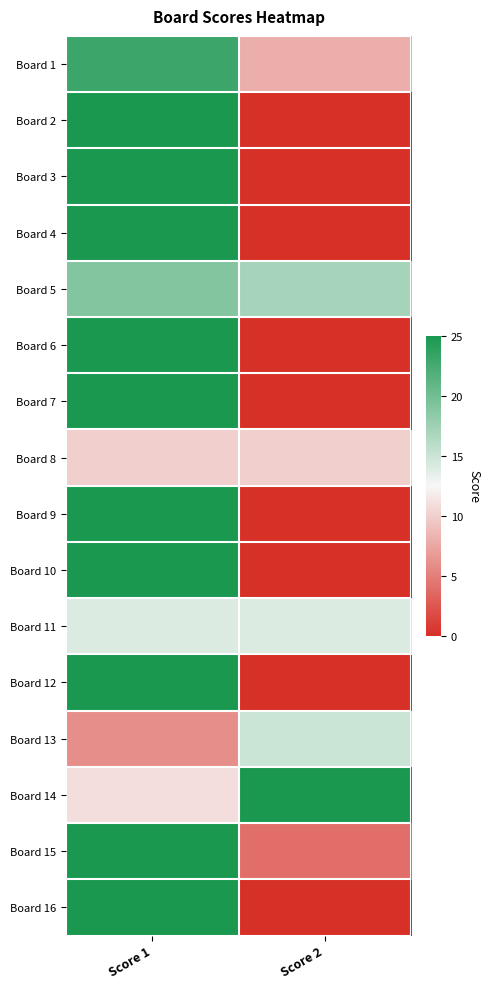

Count the number of data series in this chart.

16